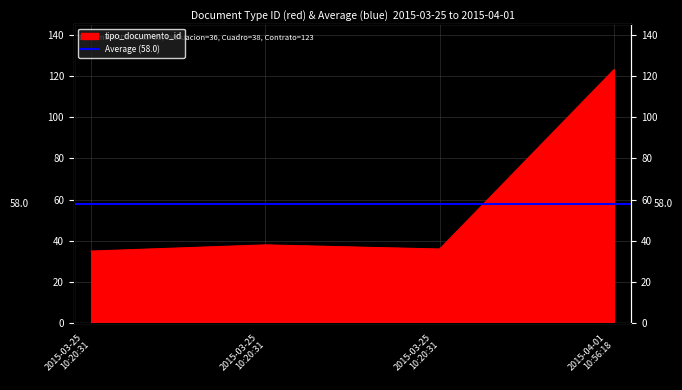

Which category has the highest value across all series?

2015-04-01 10:56:18